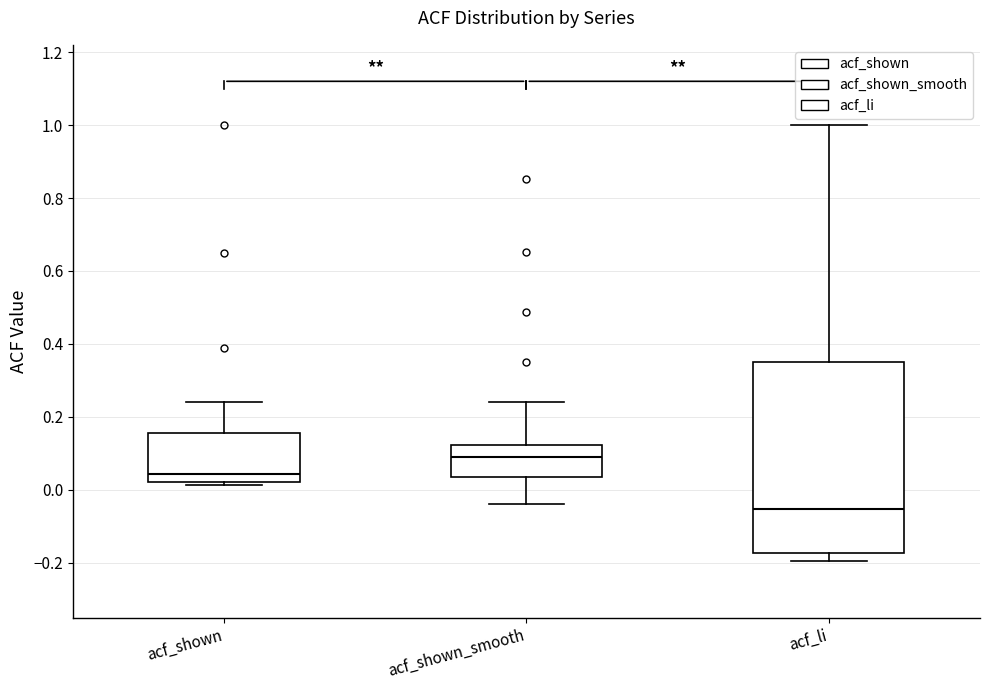

Which box has the lowest median line?

acf_li